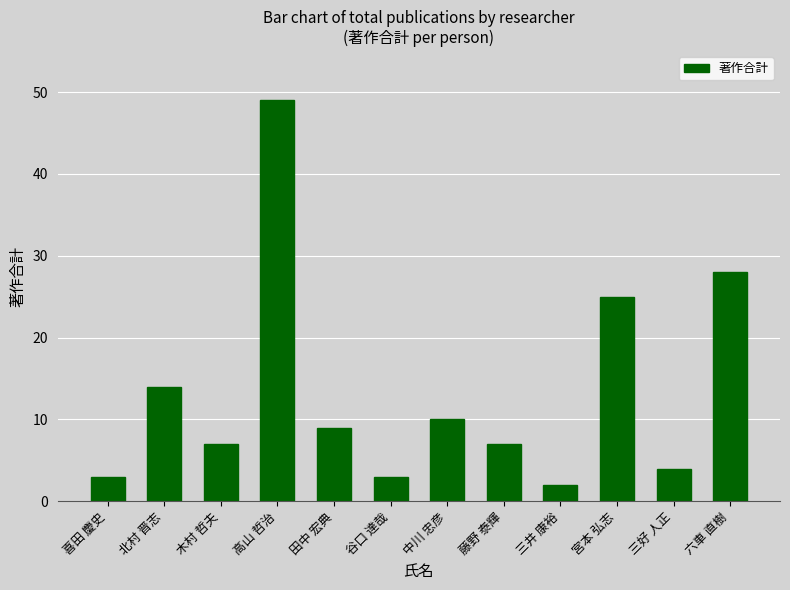

Where does the data first go above 9?

北村 晋志